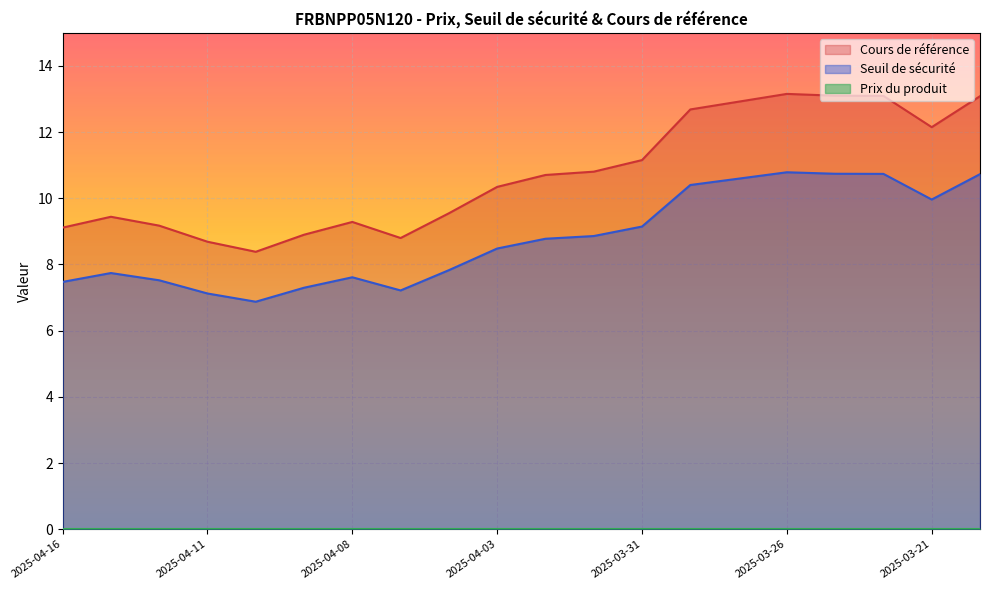

How many data points in Seuil de sécurité are above 8?

11